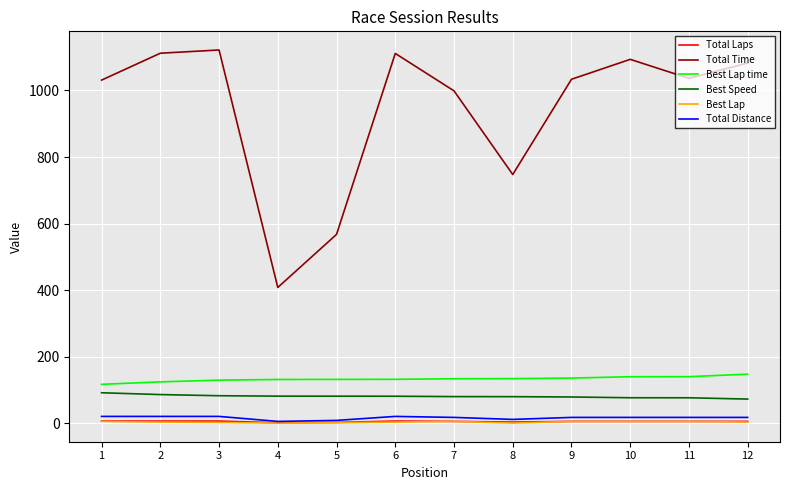

At how many categories does at least one series exceed 800?

9